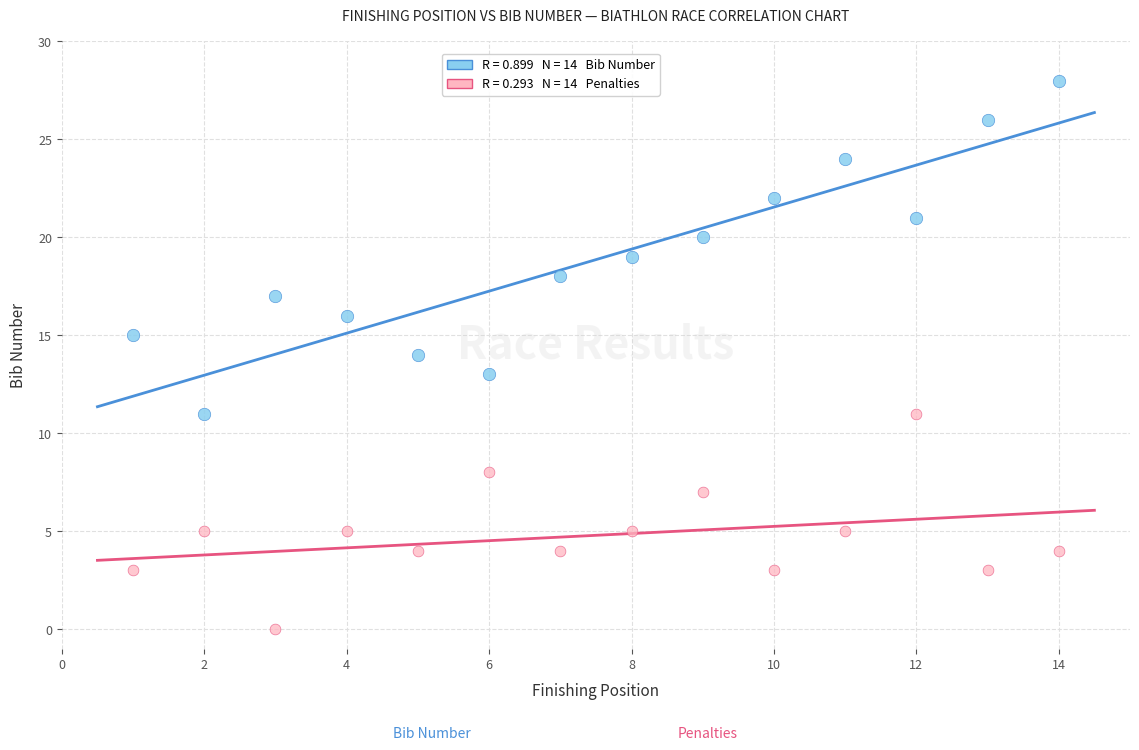

Across all data points, what is the range of X values (max minus min)?

13